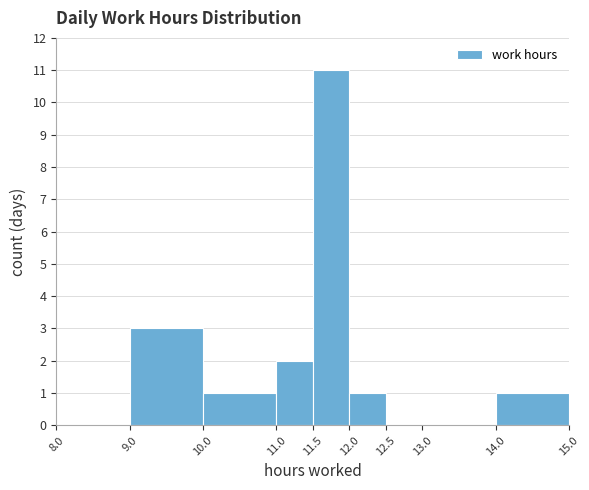

Reading left to right, transcribe this chart: for each bar, give the range it covers on the x-axis and its height. The values are not printed on the chart, so give them approximately, as read against the axis.

8.0 to 9.0: 0
9.0 to 10.0: 3
10.0 to 11.0: 1
11.0 to 11.5: 2
11.5 to 12.0: 11
12.0 to 12.5: 1
12.5 to 13.0: 0
13.0 to 14.0: 0
14.0 to 15.0: 1